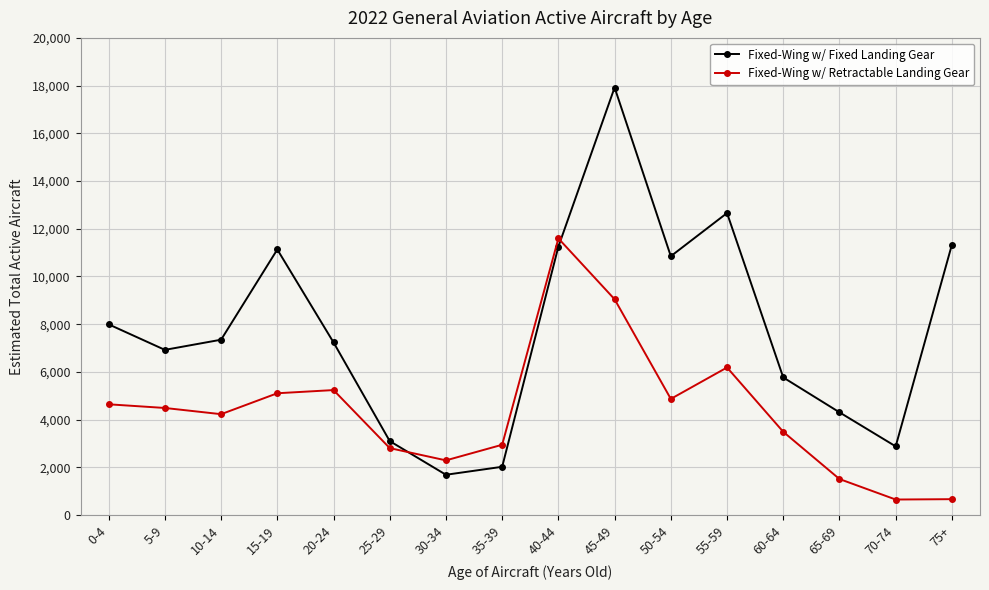

True or false: Fixed-Wing w/ Retractable Landing Gear has more than 1 points higher than both neighbors.

True